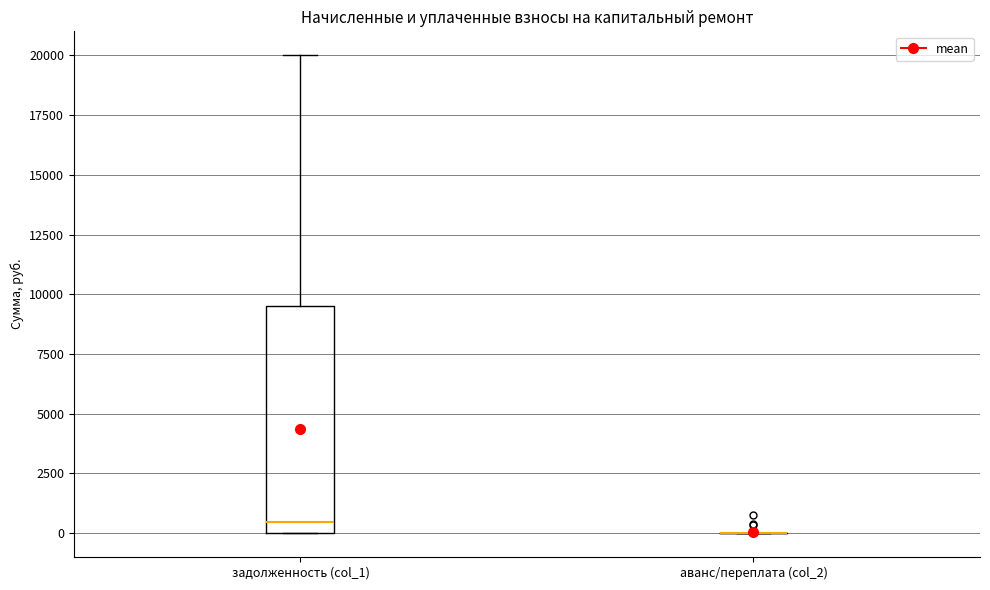

Reading left to right, read every box against the y-axis: the position of its median line, the range the box covers, and the ends of its whiskers. The values are not printed on the chart, so give them approximately, as read against the axis.

задолженность (col_1): median 500, box 0 to 9500, whiskers 0 to 20000
аванс/переплата (col_2): box collapsed to a line at 0, whiskers 0 to 0